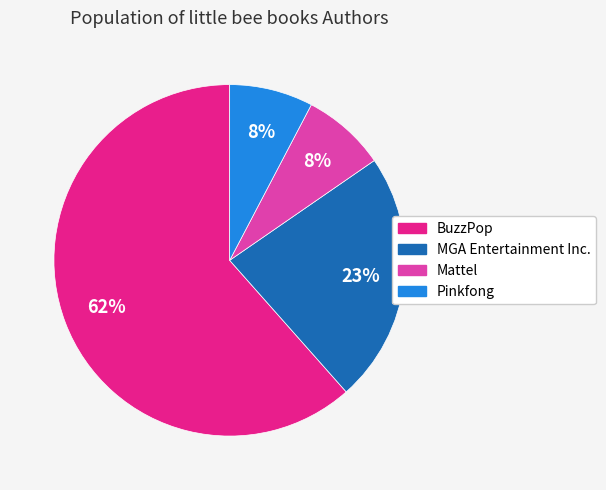

To the nearest percent, what portion does Mattel represent?

8%